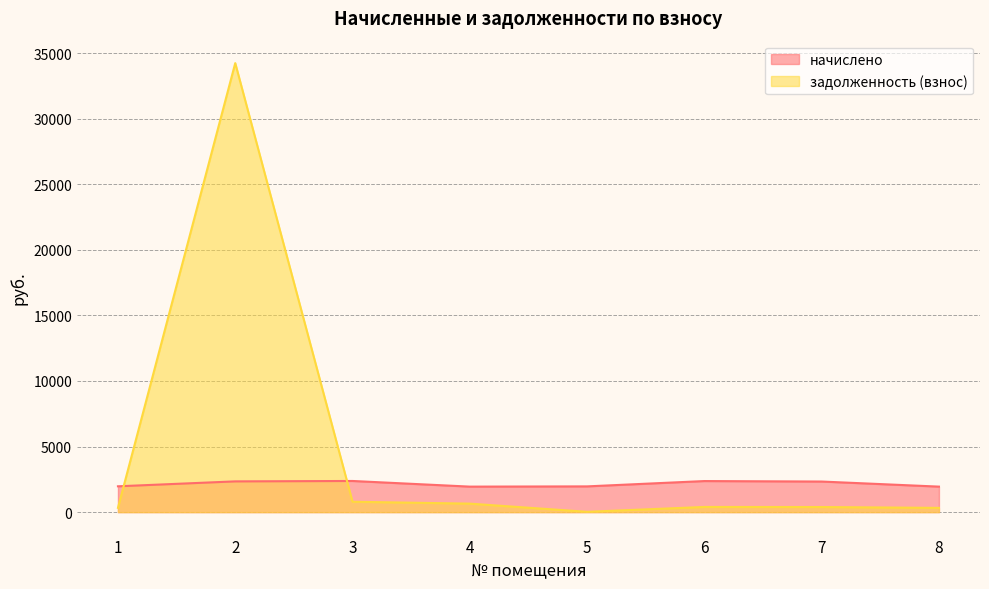

What is the greatest value displayed?

34240.4